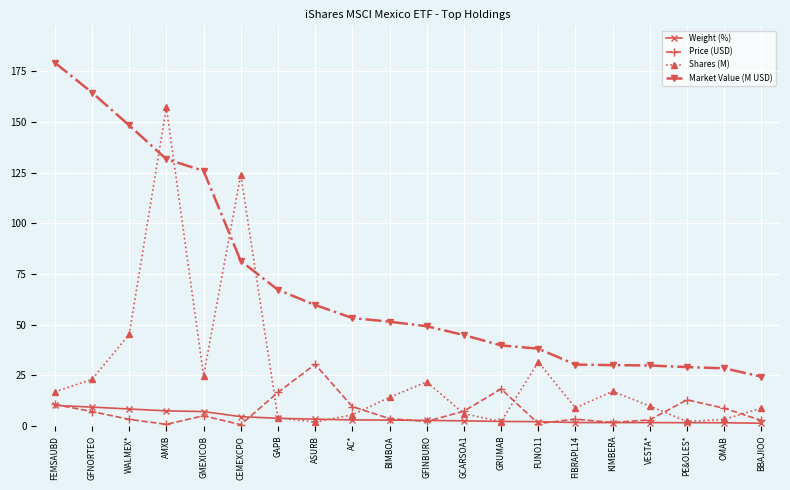

At which label does Shares (M) reach its peak?

AMXB